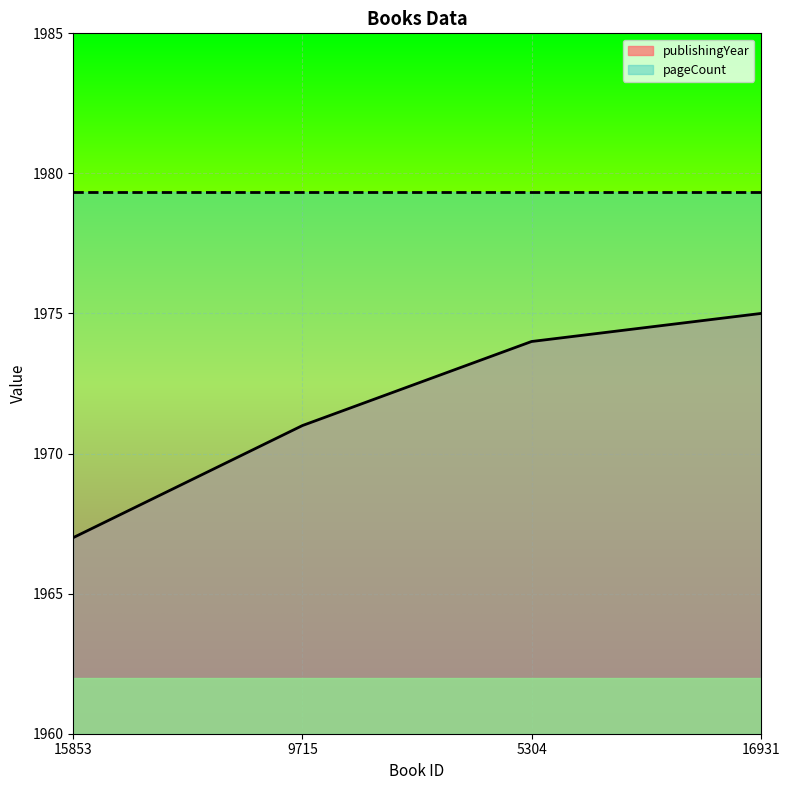

What position from the right is 9715?

3